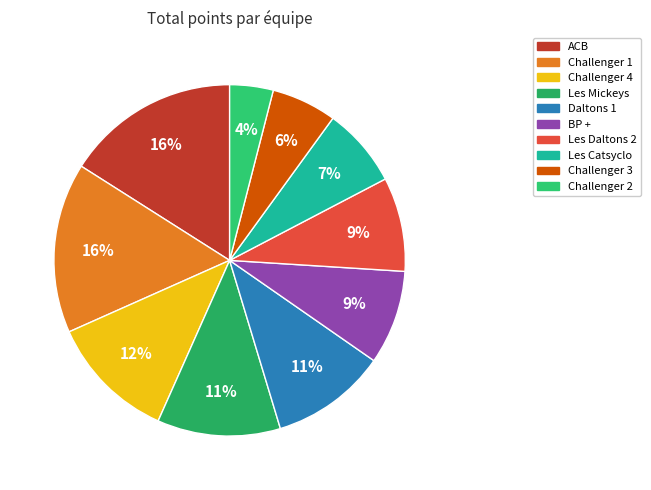

Combined, do Challenger 4 and Les Daltons 2 account for over 50%?

No